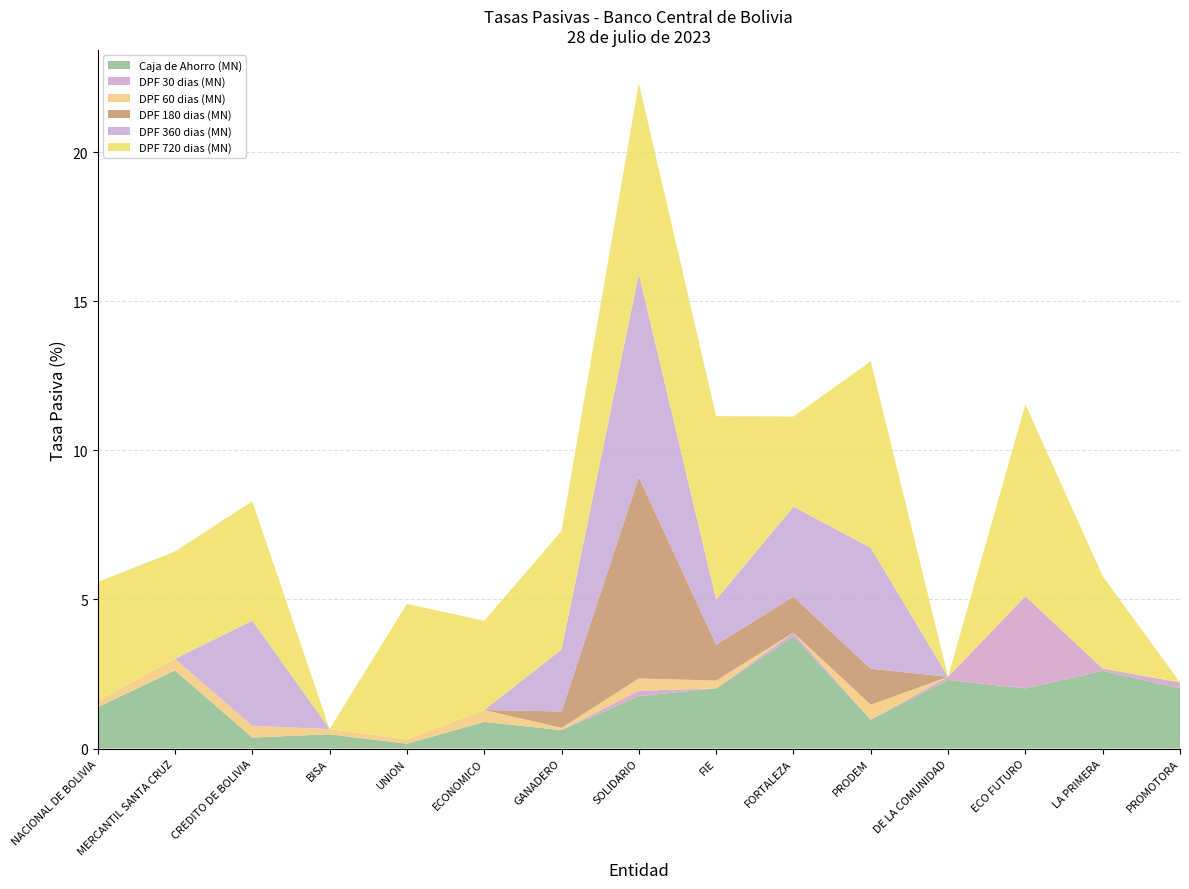

Reading left to right, what are all the values shown in this chart?

Caja de Ahorro (MN): NACIONAL DE BOLIVIA=1.4	MERCANTIL SANTA CRUZ=2.6	CREDITO DE BOLIVIA=0.4	BISA=0.5	UNION=0.2	ECONOMICO=0.9	GANADERO=0.6	SOLIDARIO=1.8	FIE=2.0	FORTALEZA=3.8	PRODEM=1.0	DE LA COMUNIDAD=2.3	ECO FUTURO=2.0	LA PRIMERA=2.6	PROMOTORA=2.0
DPF 30 dias (MN): NACIONAL DE BOLIVIA=0.0	MERCANTIL SANTA CRUZ=0.0	CREDITO DE BOLIVIA=0.0	BISA=0.0	UNION=0.0	ECONOMICO=0.0	GANADERO=0.0	SOLIDARIO=0.2	FIE=0.0	FORTALEZA=0.1	PRODEM=0.0	DE LA COMUNIDAD=0.1	ECO FUTURO=3.1	LA PRIMERA=0.1	PROMOTORA=0.2
DPF 60 dias (MN): NACIONAL DE BOLIVIA=0.2	MERCANTIL SANTA CRUZ=0.4	CREDITO DE BOLIVIA=0.4	BISA=0.2	UNION=0.1	ECONOMICO=0.4	GANADERO=0.1	SOLIDARIO=0.4	FIE=0.3	FORTALEZA=0.0	PRODEM=0.5	DE LA COMUNIDAD=0.0	ECO FUTURO=0.0	LA PRIMERA=0.0	PROMOTORA=0.0
DPF 180 dias (MN): NACIONAL DE BOLIVIA=0.0	MERCANTIL SANTA CRUZ=0.0	CREDITO DE BOLIVIA=0.0	BISA=0.0	UNION=0.0	ECONOMICO=0.0	GANADERO=0.6	SOLIDARIO=6.8	FIE=1.2	FORTALEZA=1.2	PRODEM=1.2	DE LA COMUNIDAD=0.0	ECO FUTURO=0.0	LA PRIMERA=0.0	PROMOTORA=0.0
DPF 360 dias (MN): NACIONAL DE BOLIVIA=0.0	MERCANTIL SANTA CRUZ=0.0	CREDITO DE BOLIVIA=3.5	BISA=0.0	UNION=0.0	ECONOMICO=0.0	GANADERO=2.1	SOLIDARIO=6.8	FIE=1.5	FORTALEZA=3.0	PRODEM=4.1	DE LA COMUNIDAD=0.0	ECO FUTURO=0.0	LA PRIMERA=0.0	PROMOTORA=0.0
DPF 720 dias (MN): NACIONAL DE BOLIVIA=4.0	MERCANTIL SANTA CRUZ=3.6	CREDITO DE BOLIVIA=4.0	BISA=0.0	UNION=4.5	ECONOMICO=3.0	GANADERO=4.0	SOLIDARIO=6.4	FIE=6.2	FORTALEZA=3.0	PRODEM=6.3	DE LA COMUNIDAD=0.0	ECO FUTURO=6.4	LA PRIMERA=3.1	PROMOTORA=0.0